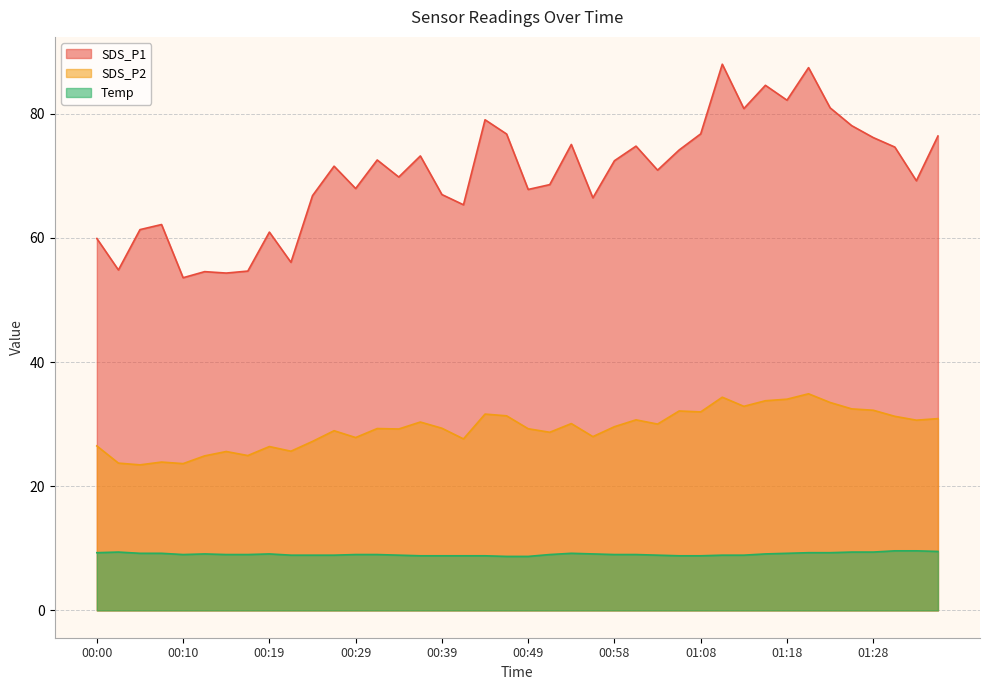

What is the approximate value of SDS_P2 at 00:12?

24.9